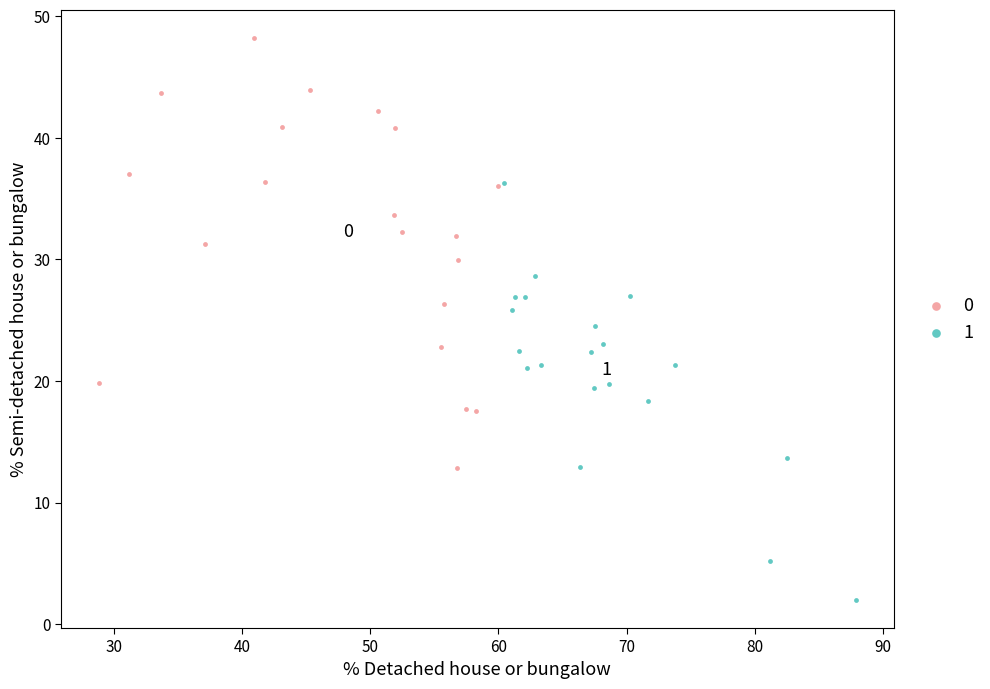

Which series has the widest spread of Y values?

0